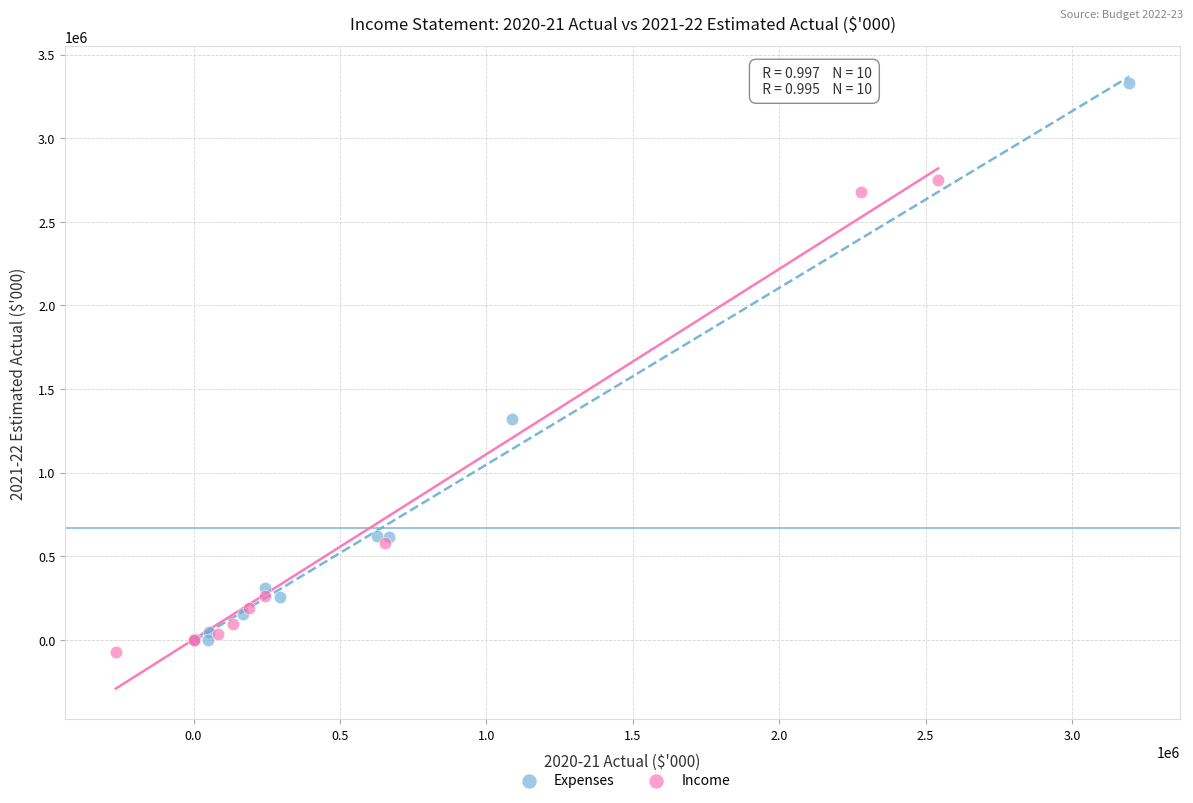

Which series reaches the minimum Y coordinate?

Income